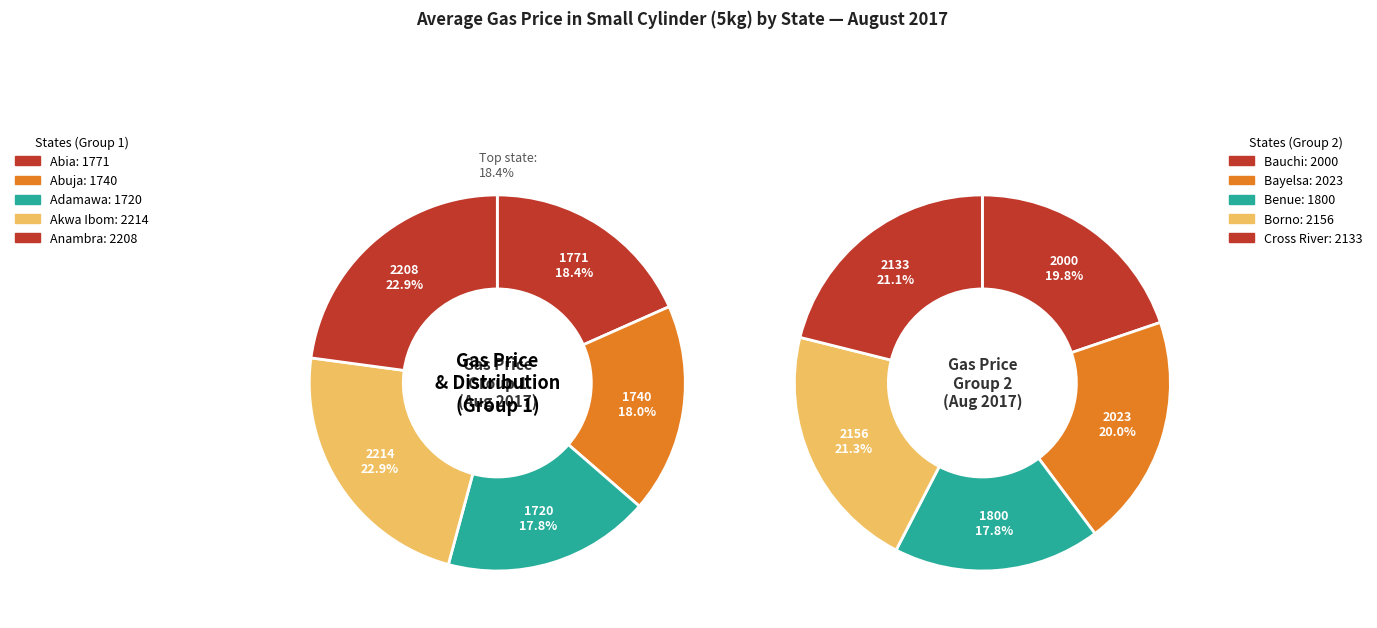

Is Bayelsa the majority of the pie?

No